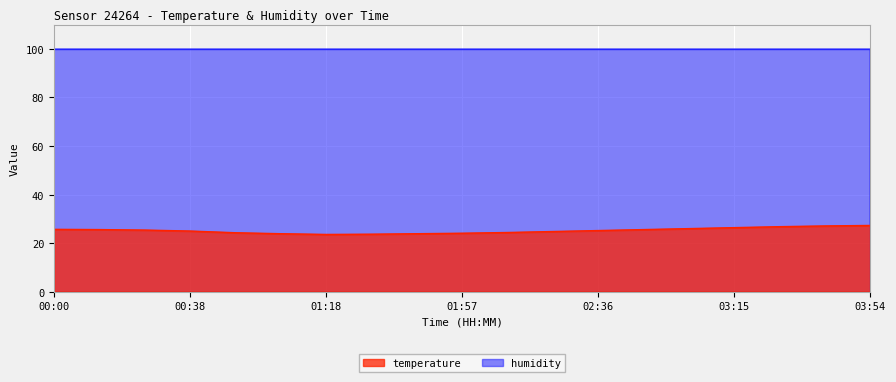

Is it true that the value at 03:15 is 14.2?

False